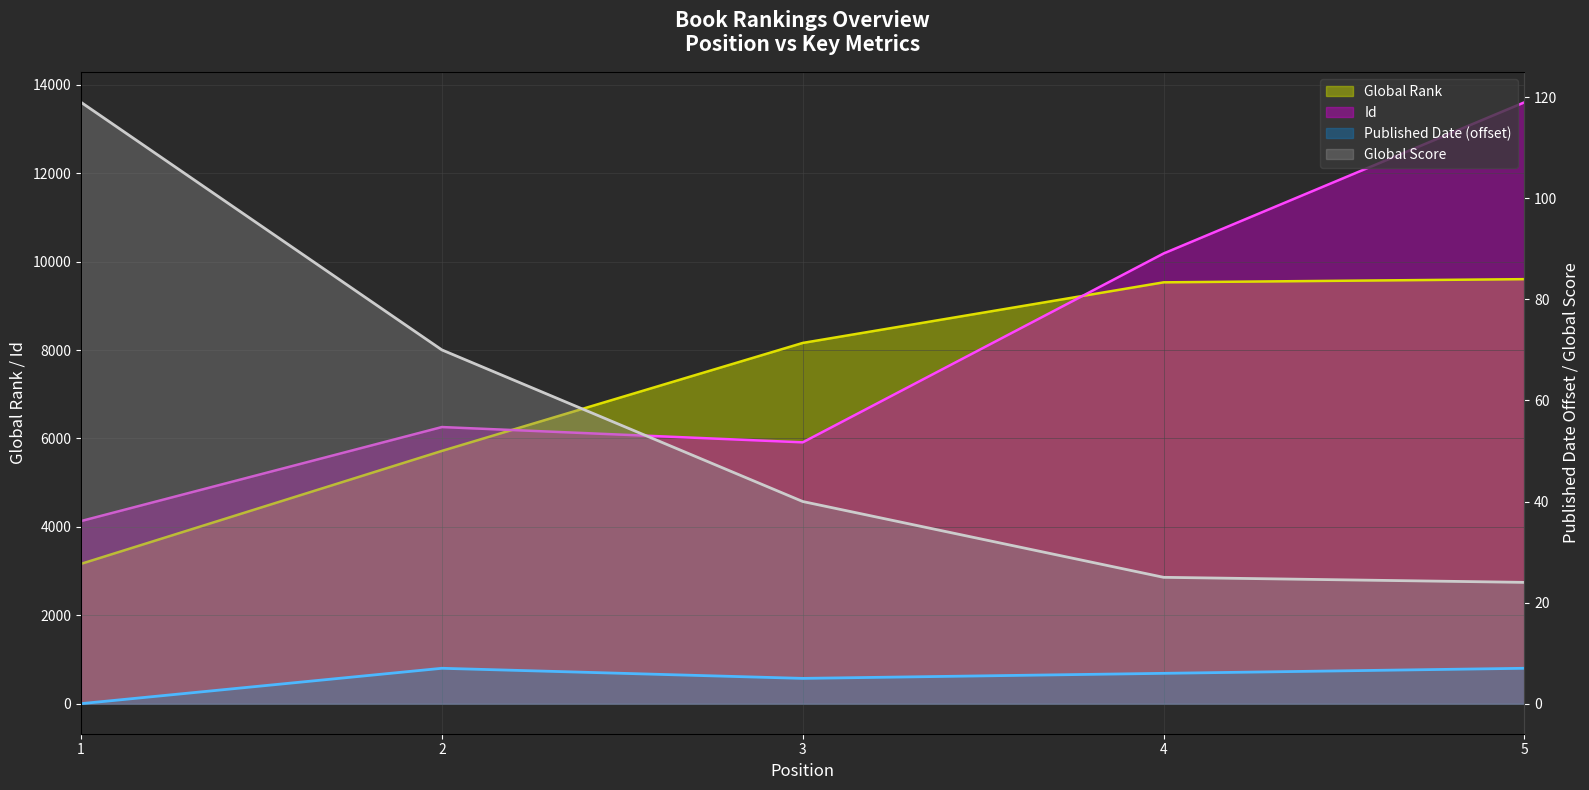

The Global Score series shows 99 at 2. True or false?

False